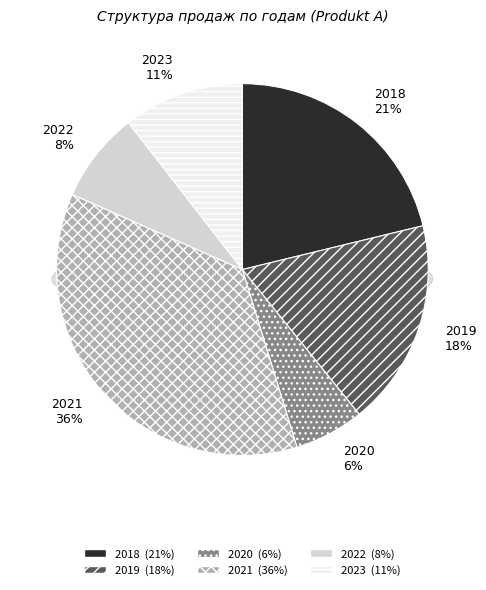

Which category has the biggest portion of the pie?

2021